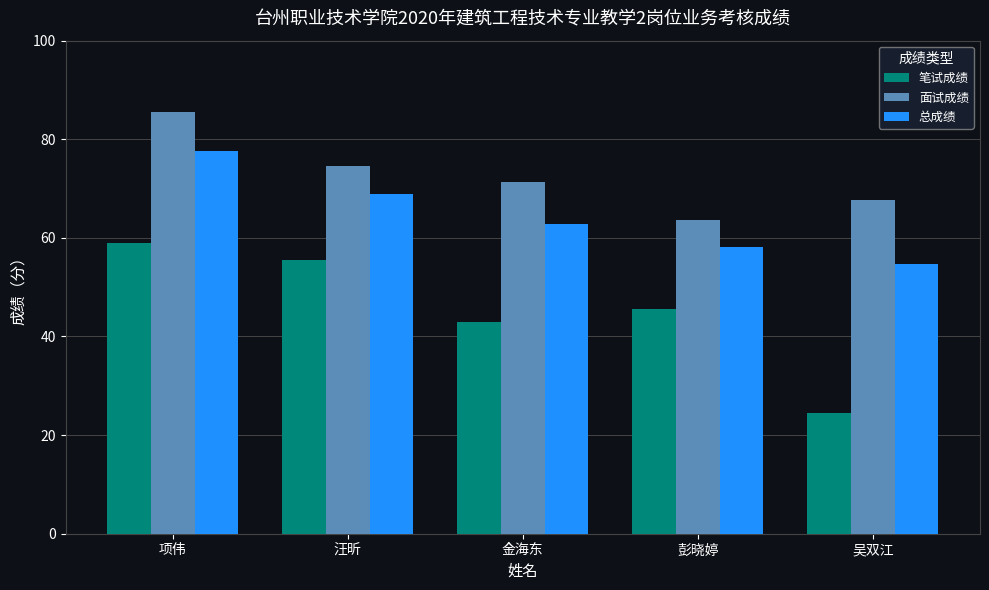

Between 项伟 and 彭晓婷, which series saw the biggest shift?

面试成绩